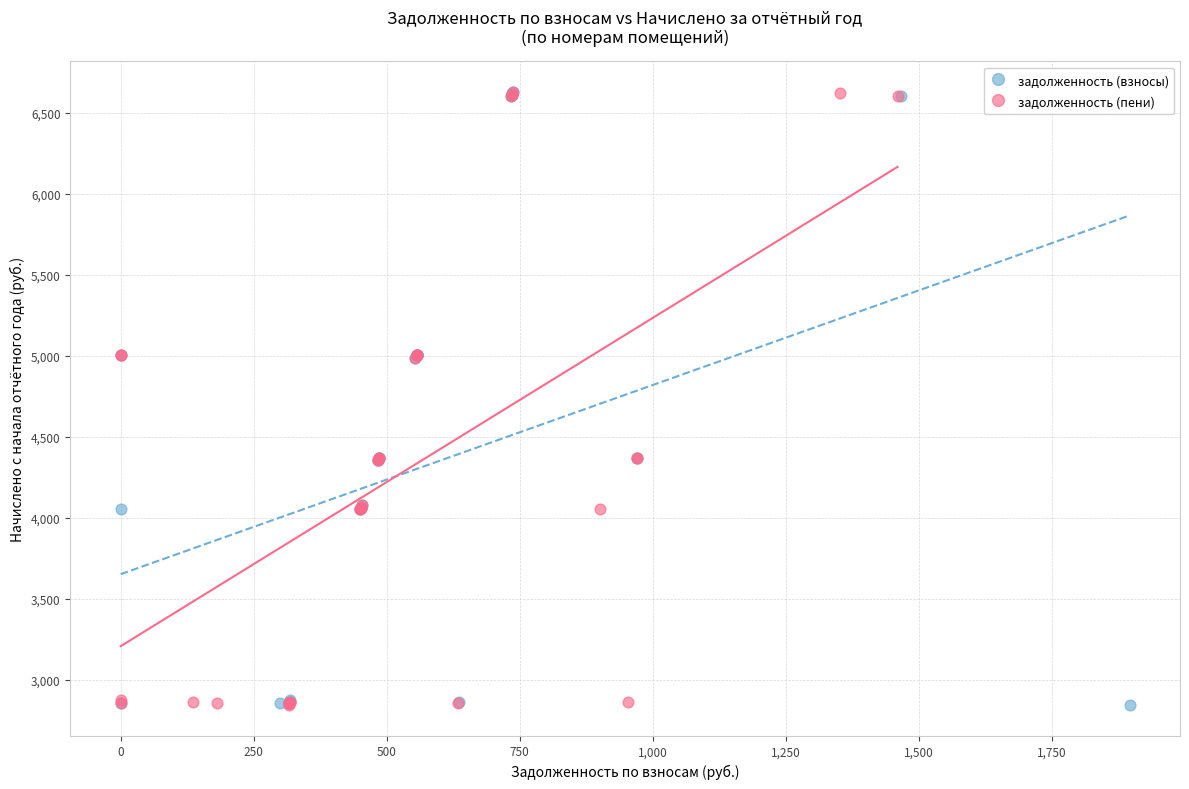

What are all the series names shown in the legend?

задолженность (взносы), задолженность (пени)